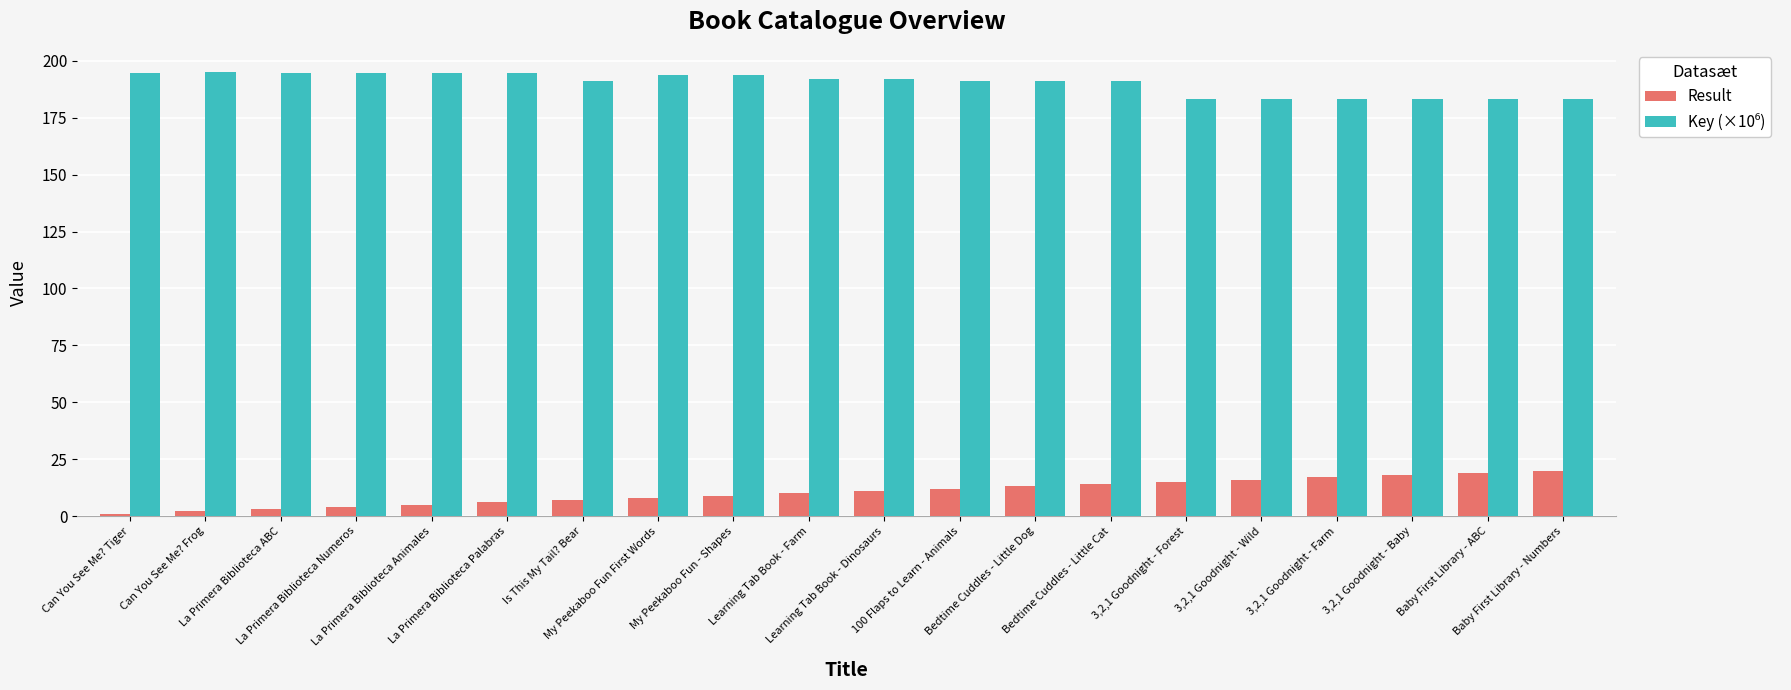

What is the maximum value shown in the chart?

195.1